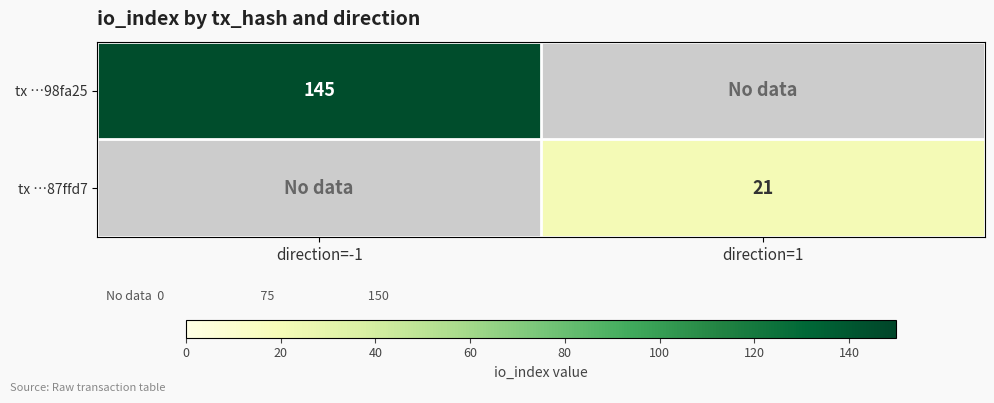

True or false: tx …87ffd7 has a value of 4 at direction=1.

False